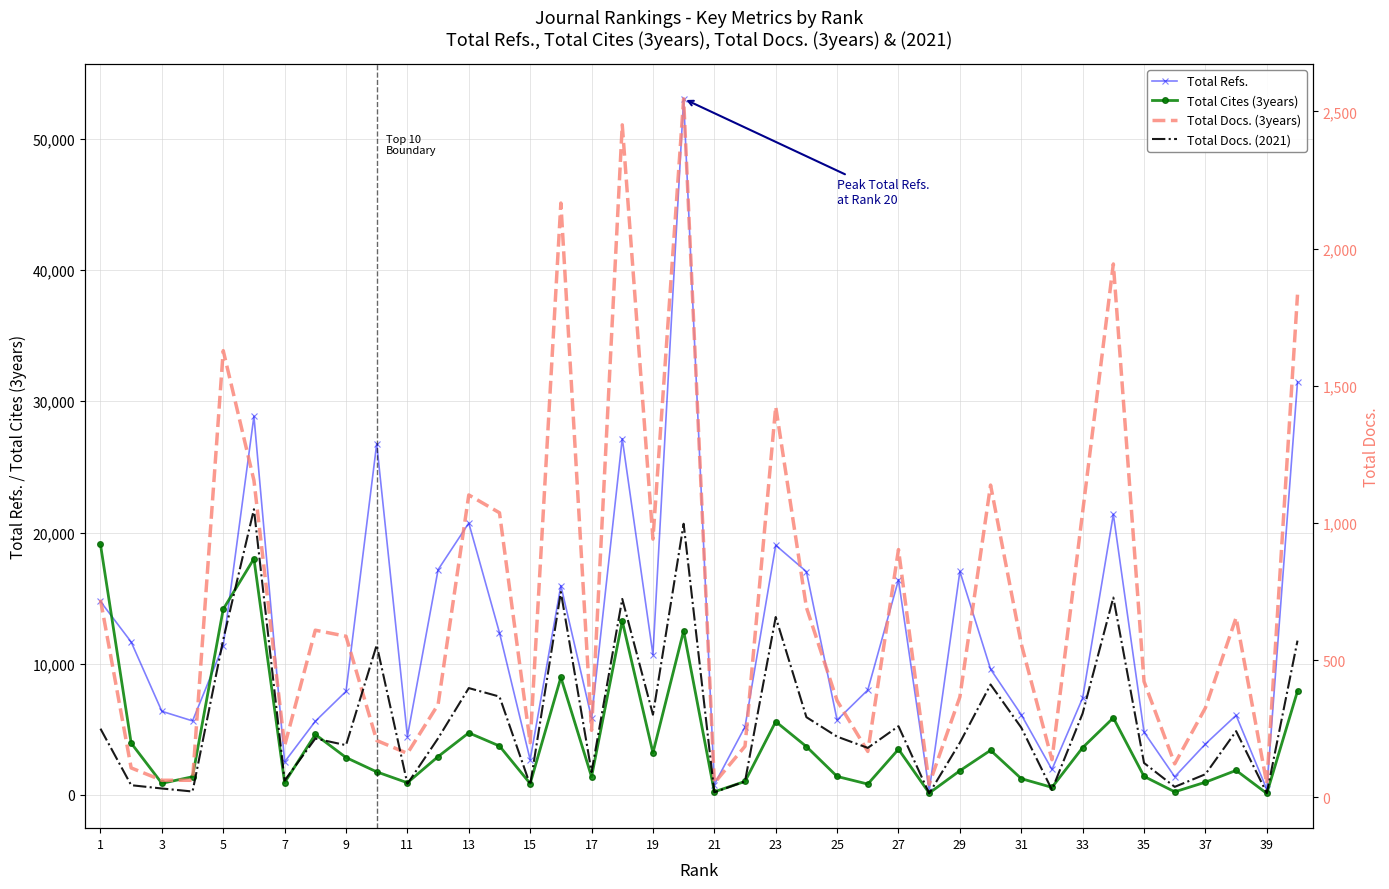

What are all the series names shown in the legend?

Total Refs., Total Cites (3years), Total Docs. (3years), Total Docs. (2021)